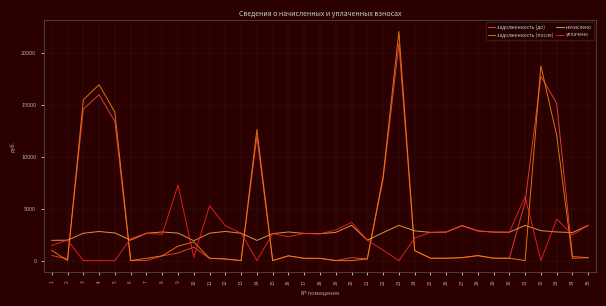

What is the maximum value shown in the chart?

22047.8